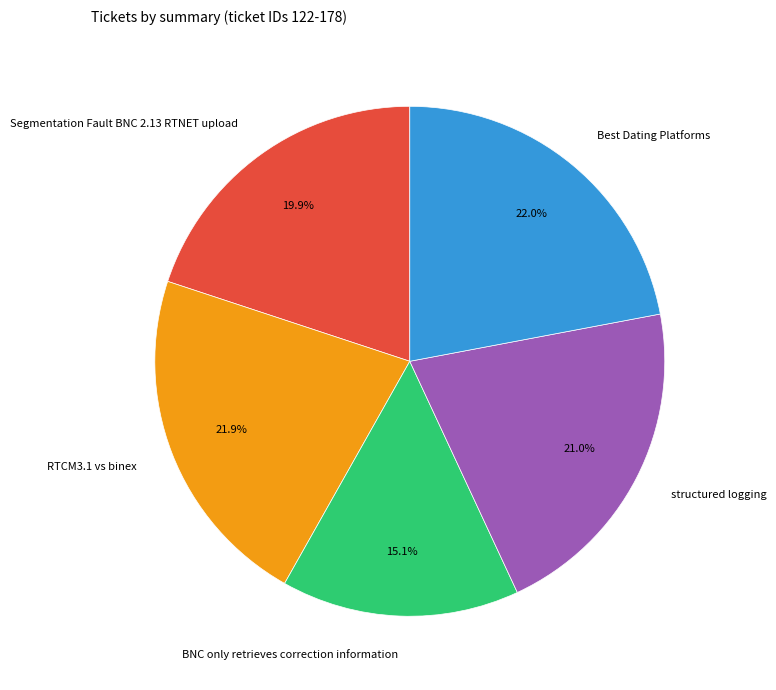

How many slices are in this pie chart?

5